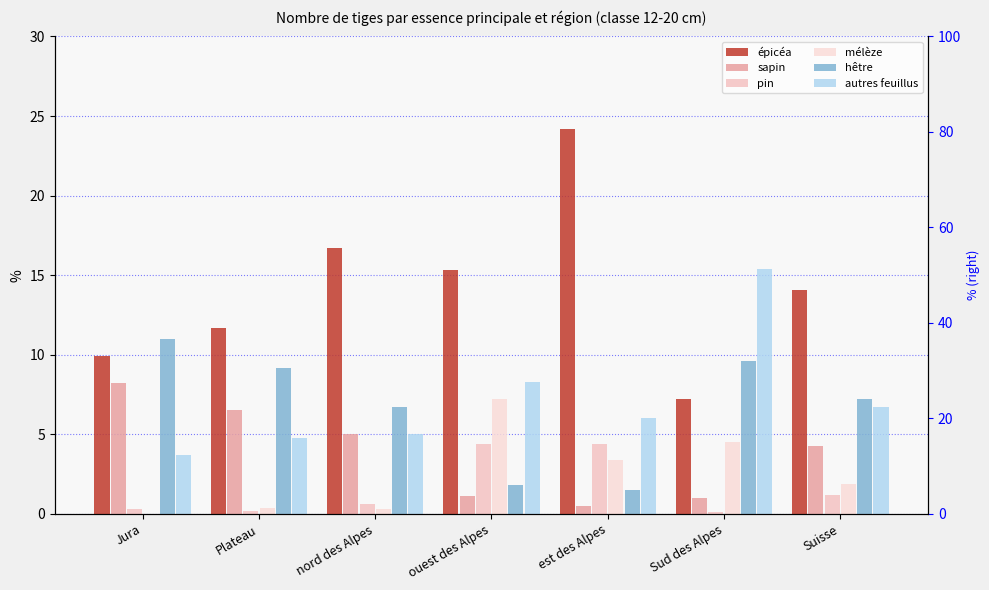

What are all the series names shown in the legend?

épicéa, sapin, pin, mélèze, hêtre, autres feuillus